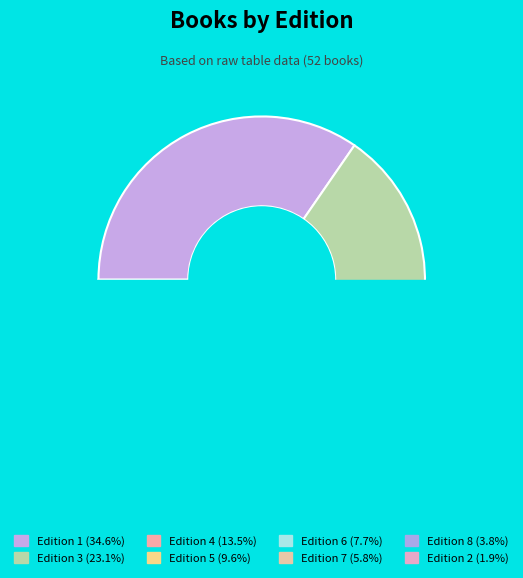

Which has a higher value, 2 or 1?

1